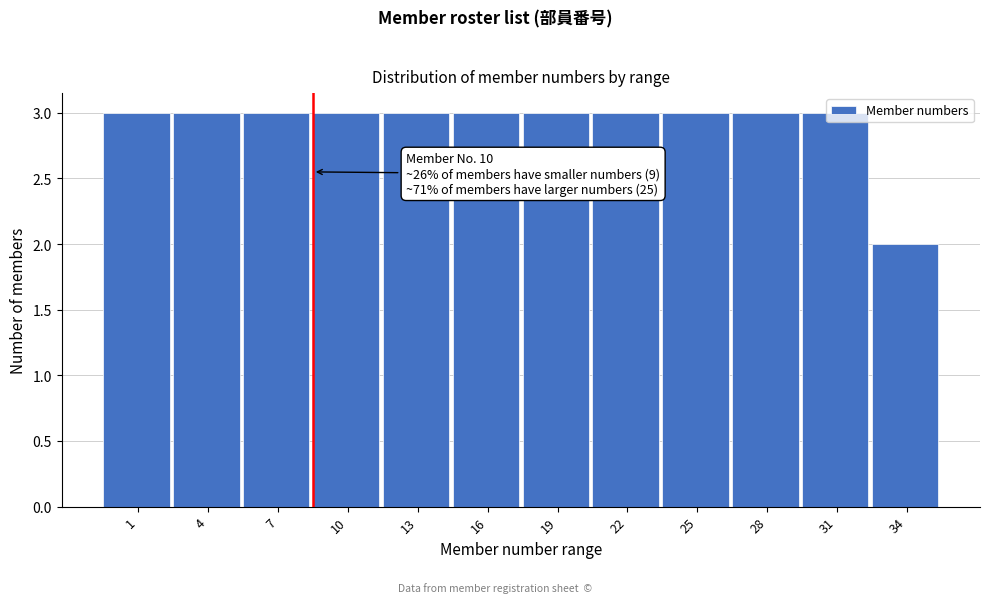

What is the value of the 11th bar from the left?

3